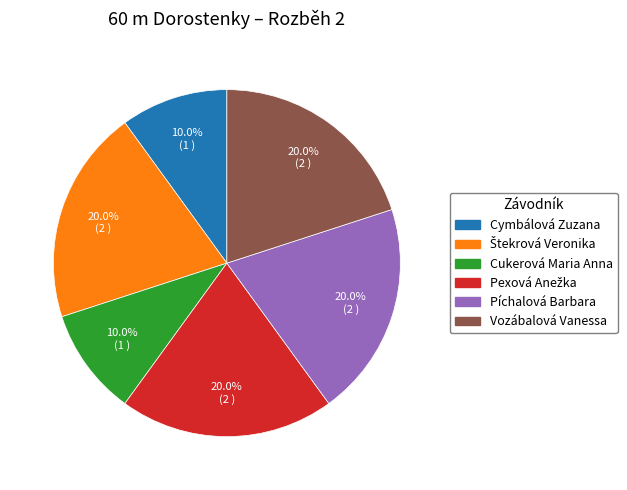

What percentage is NOT represented by Vozábalová Vanessa?

80.0%